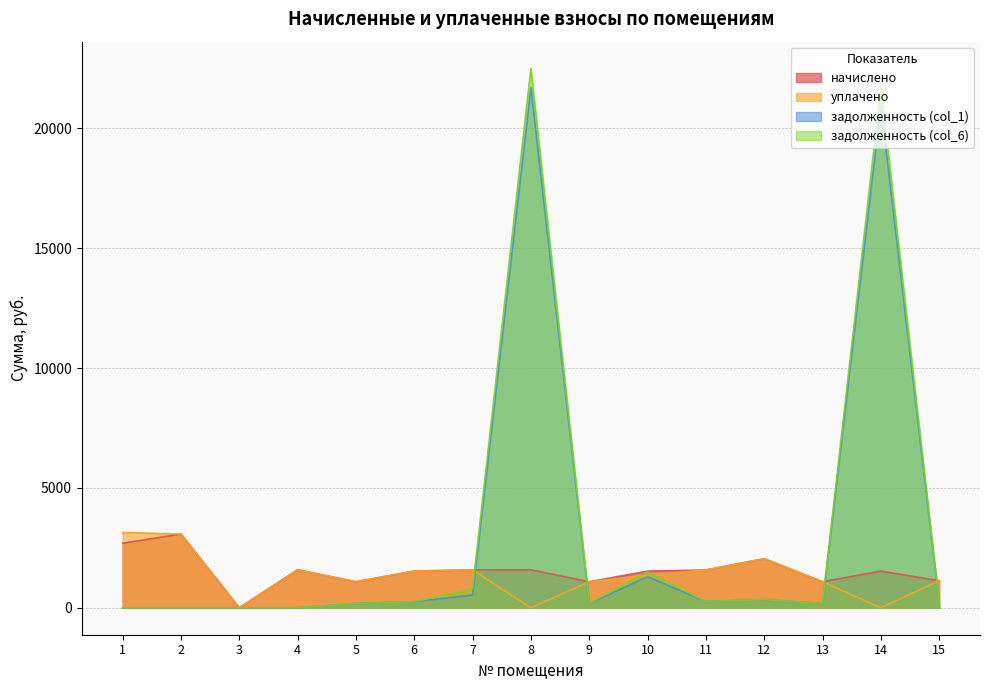

What is the difference between the second highest and minimum values in the задолженность (col_6) series?

21711.1